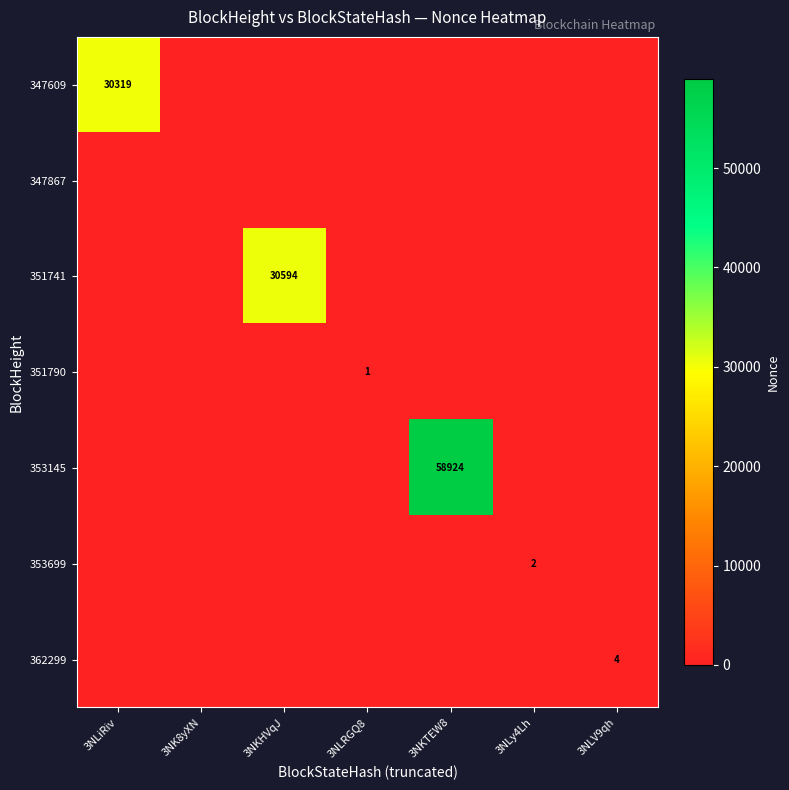

List the series in order of their peak value, highest first.

353145, 351741, 347609, 362299, 353699, 351790, 347867